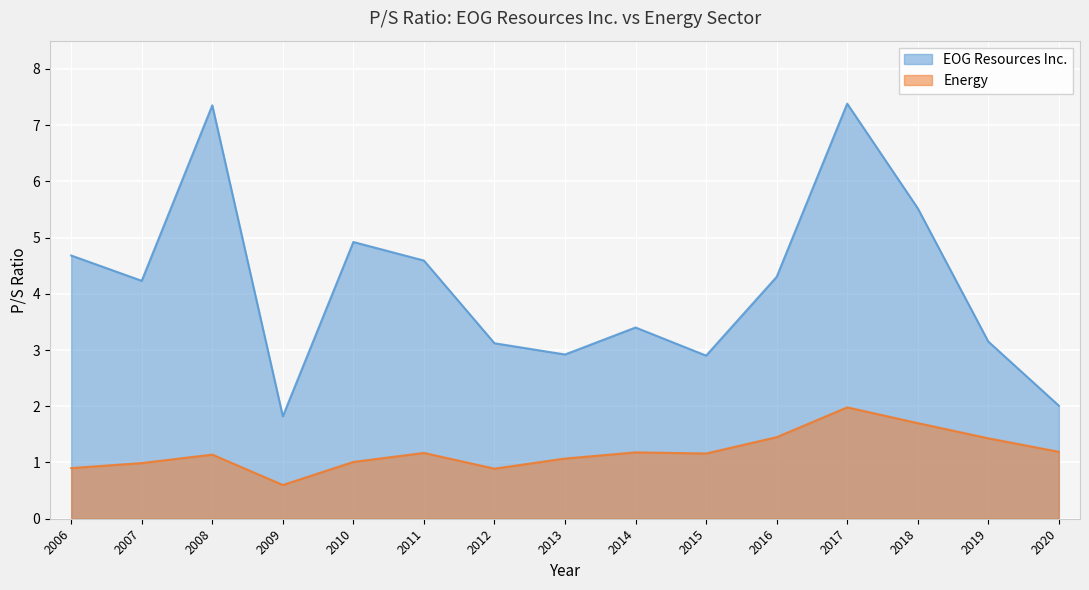

How many categories are shown in the chart?

15